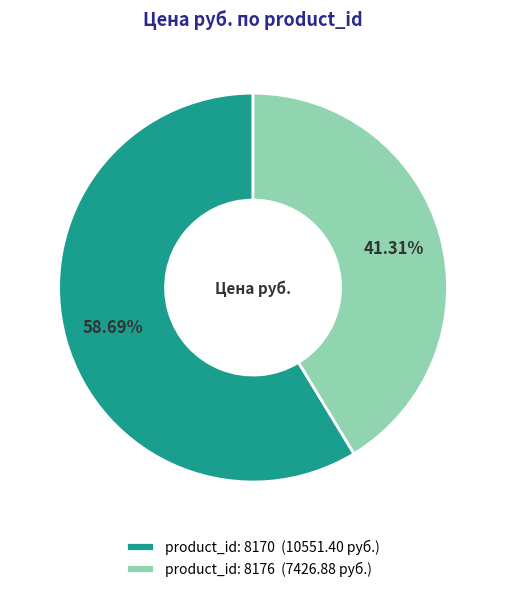

Rank the categories by value from lowest to highest.

product_id: 8176 (7426.88 руб.), product_id: 8170 (10551.40 руб.)